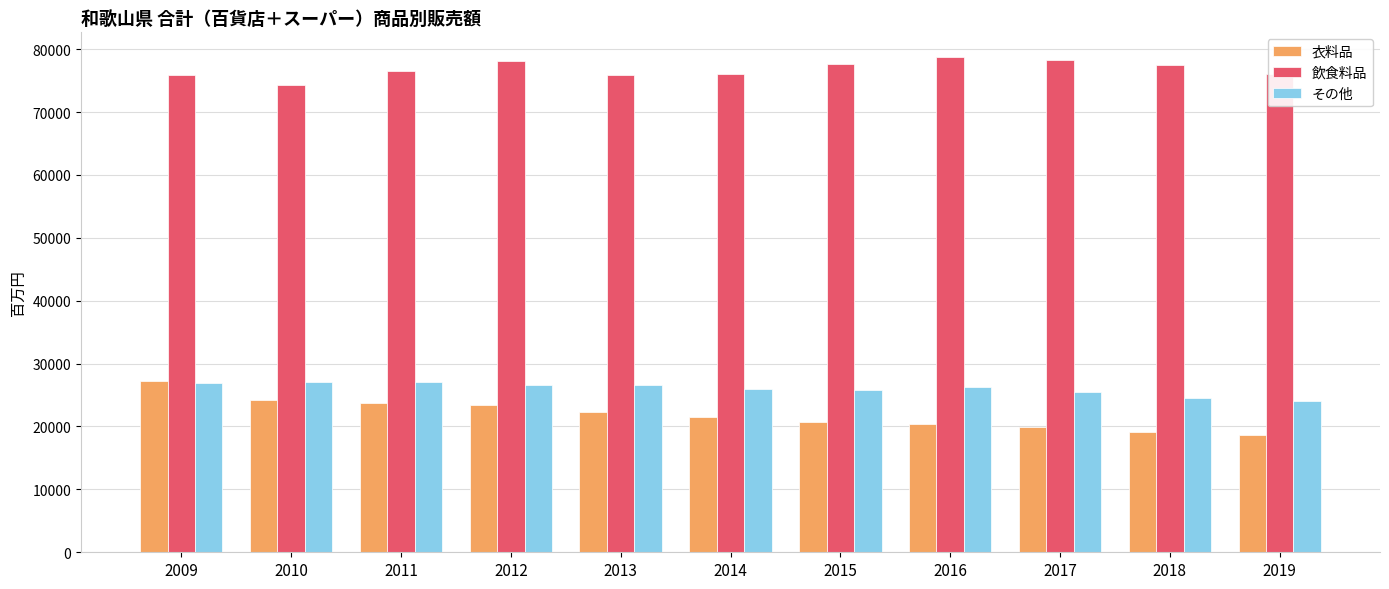

Is the value of 飲食料品 at 2014 greater than the value of その他 at 2012?

Yes